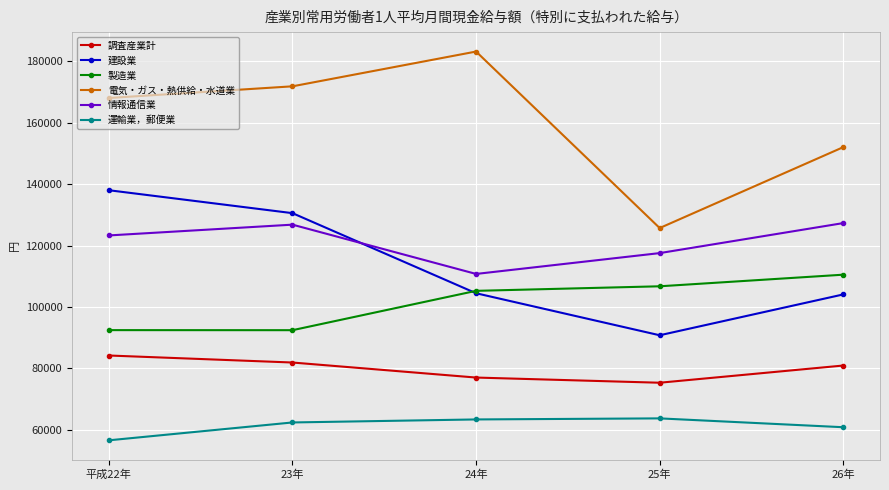

What is the value of the 建設業 point at the 1st from the left?

138003